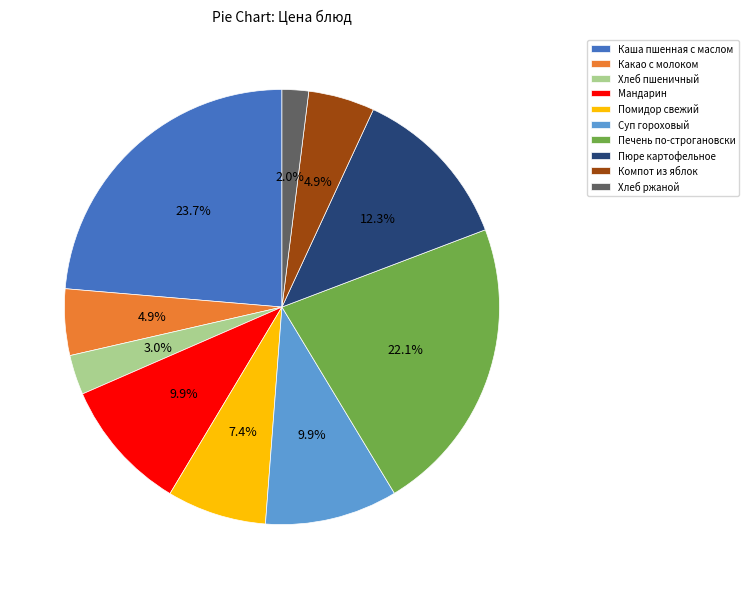

Count the number of slices in the pie.

10